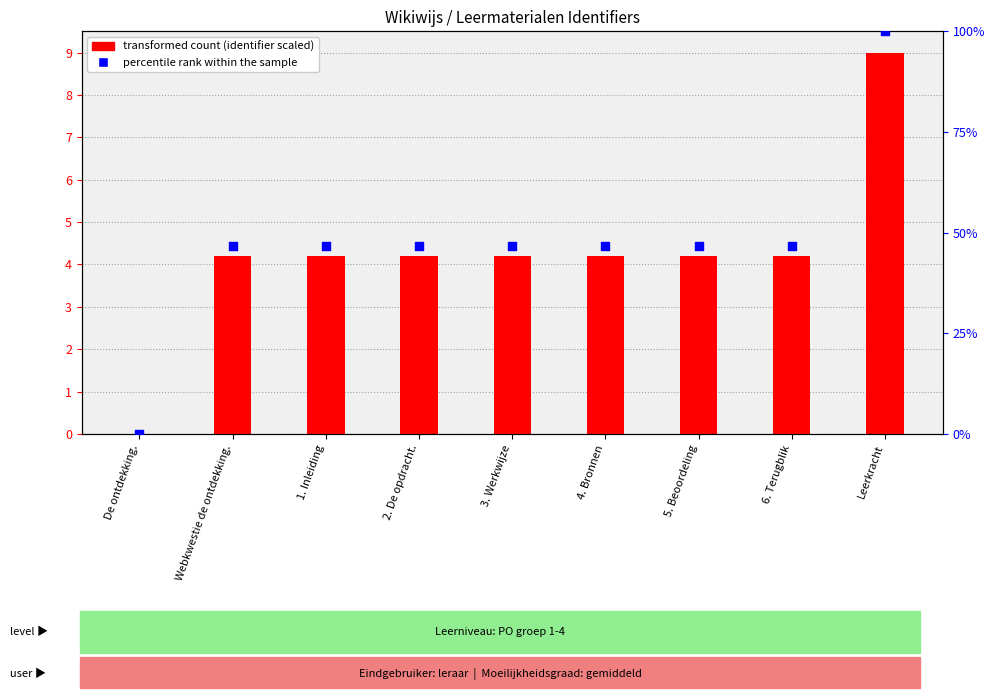

Which series has the largest total across all categories?

percentile rank within the sample